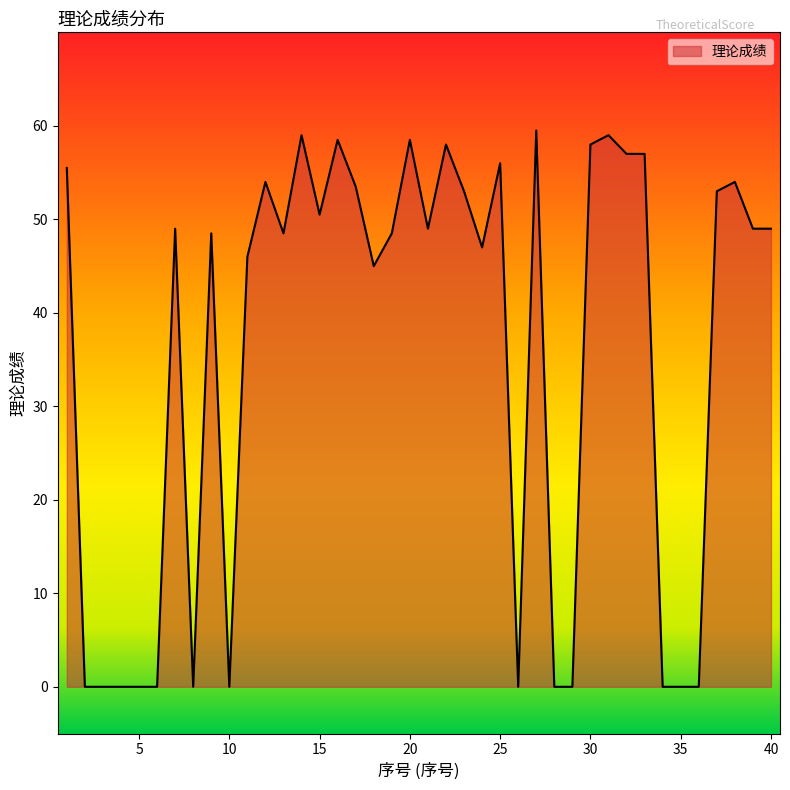

Does the chart display data point markers on the line(s)?

No